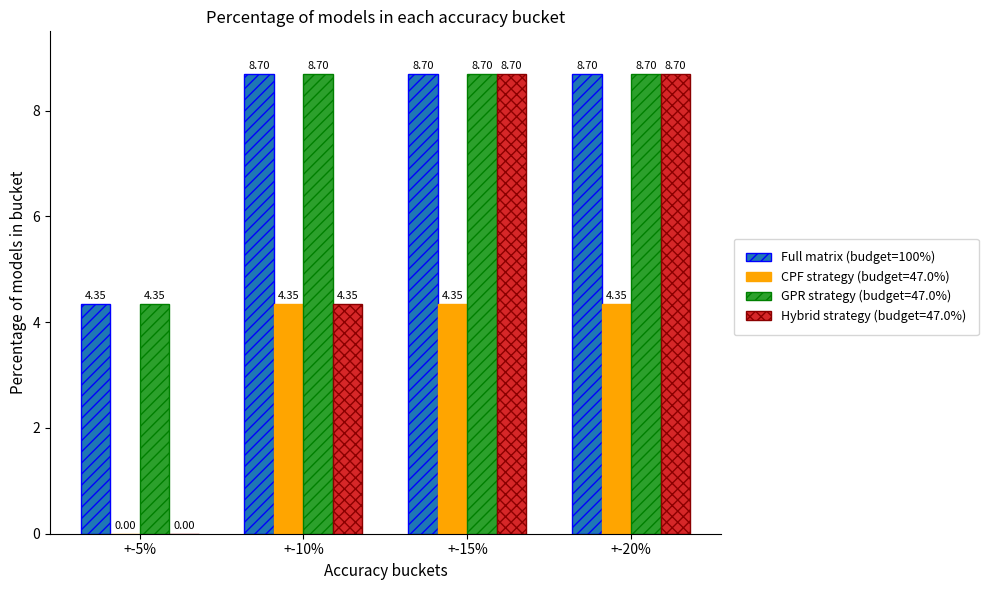

Is the value of Full matrix (budget=100%) at +-10% greater than the value of Hybrid strategy (budget=47.0%) at +-5%?

Yes